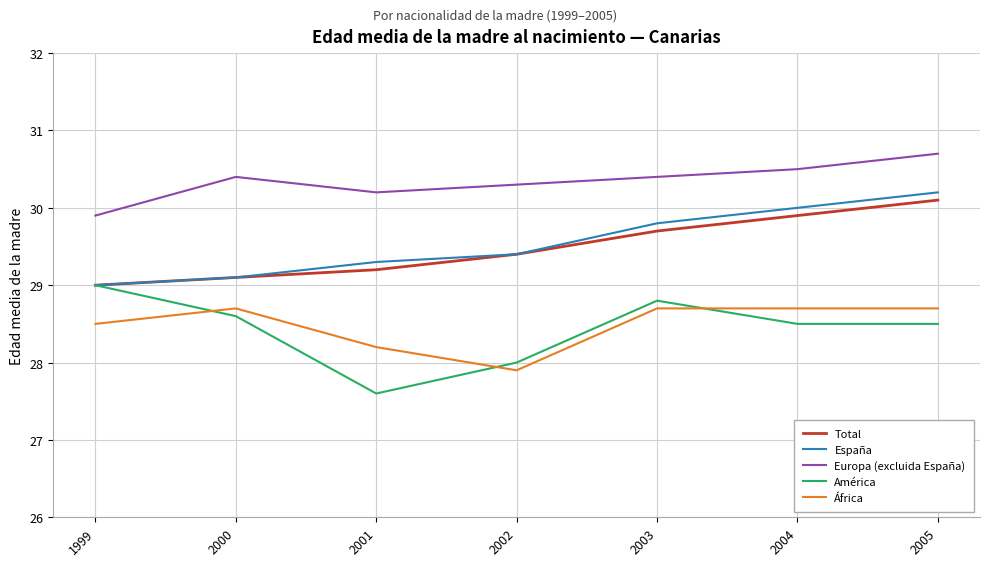

True or false: Europa (excluida España) and Total cross at least once.

False